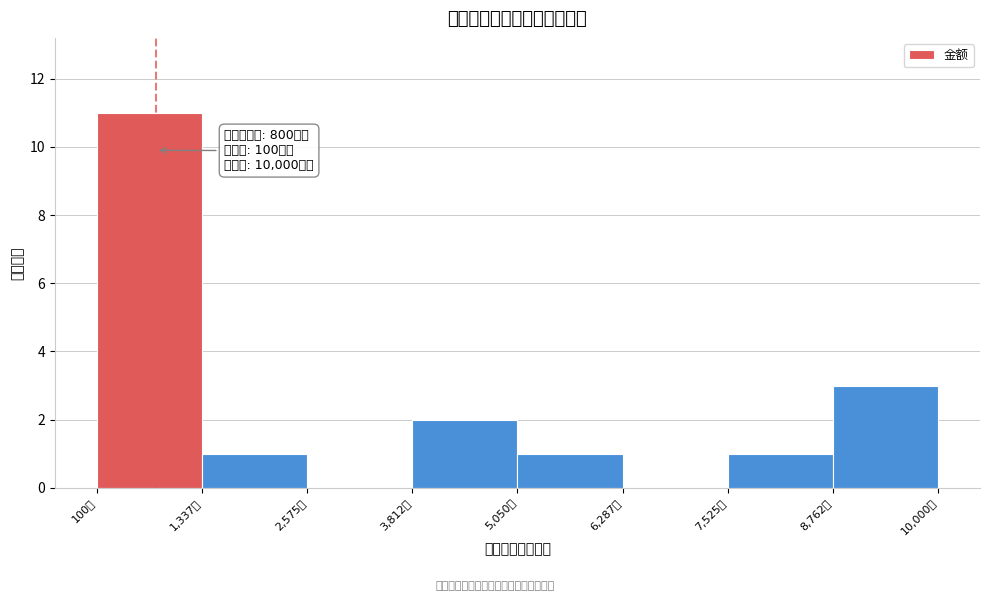

Which range on the x-axis has the tallest bar?

200 to 1400